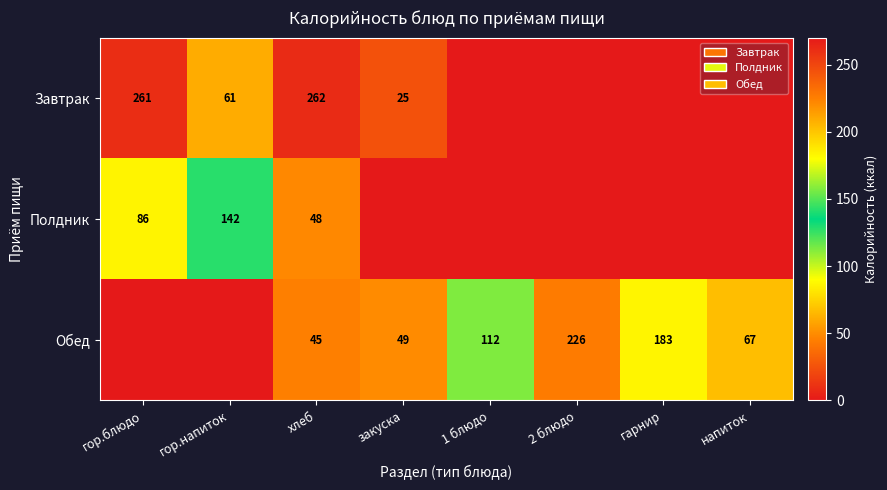

The Обед series shows 112 at 1 блюдо. True or false?

True